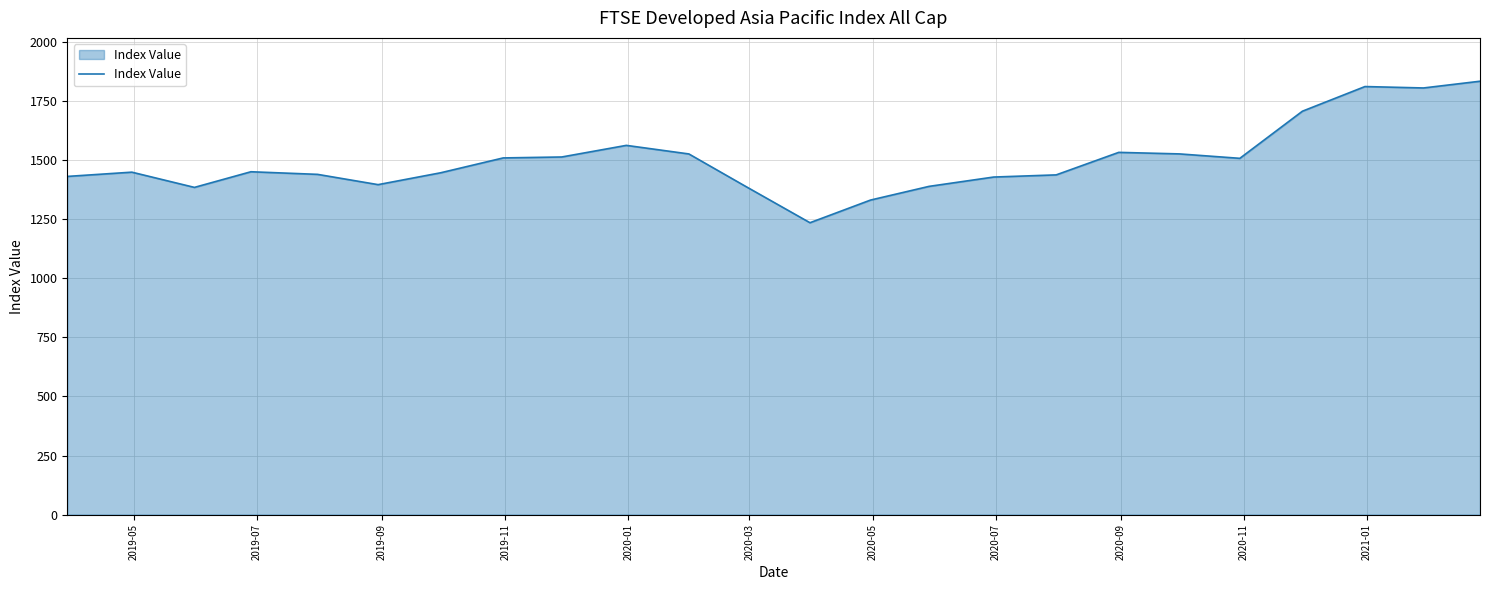

What is the maximum value shown in the chart?

1833.5